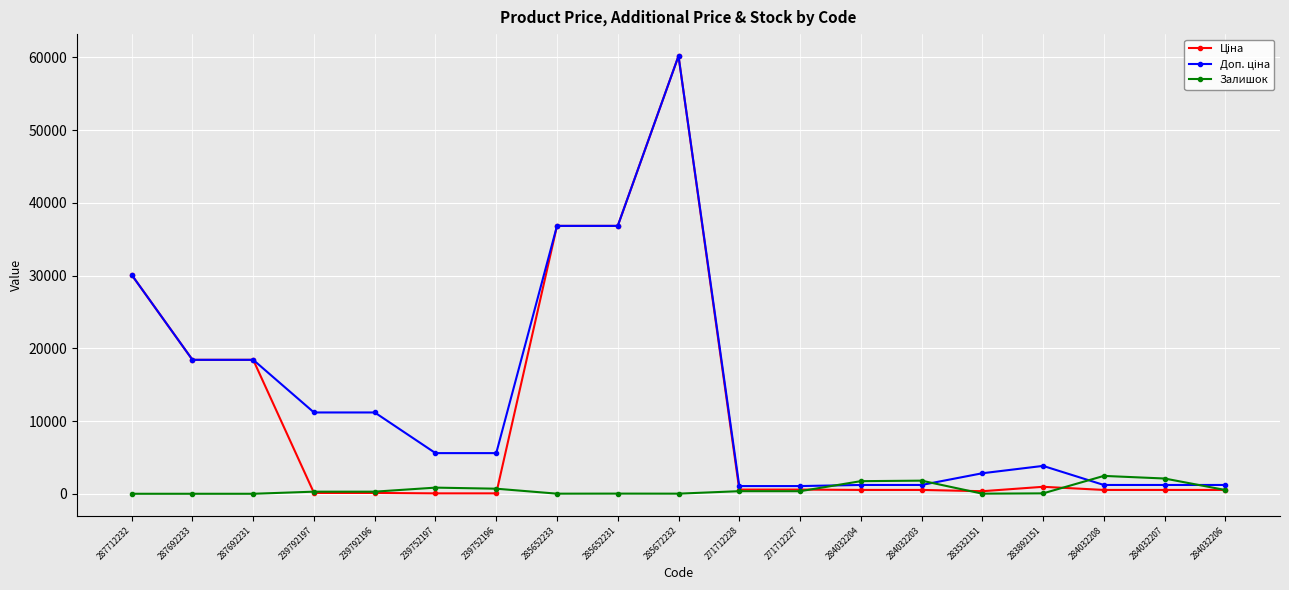

The Залишок series shows 2457.0 at 284032208. True or false?

True